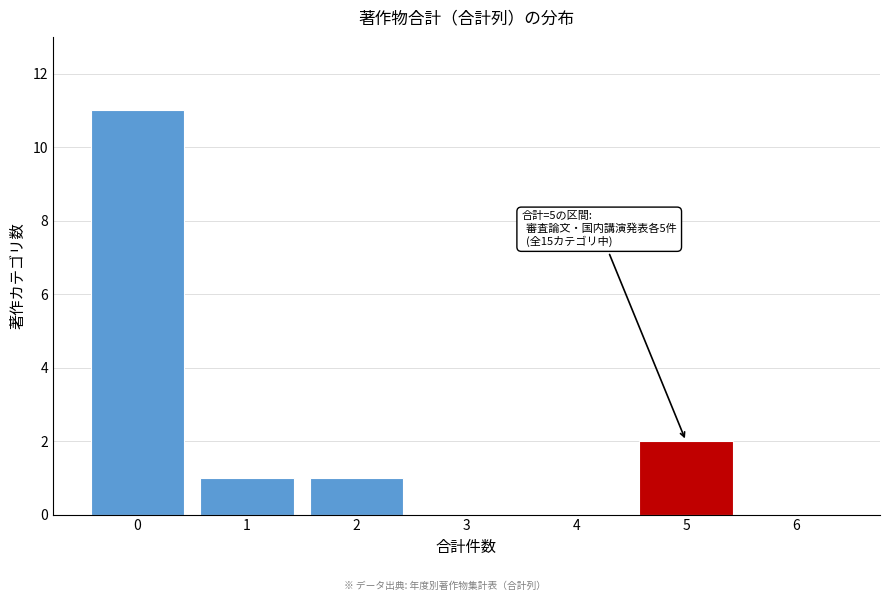

Which range on the x-axis has the tallest bar?

-0.5 to 0.5